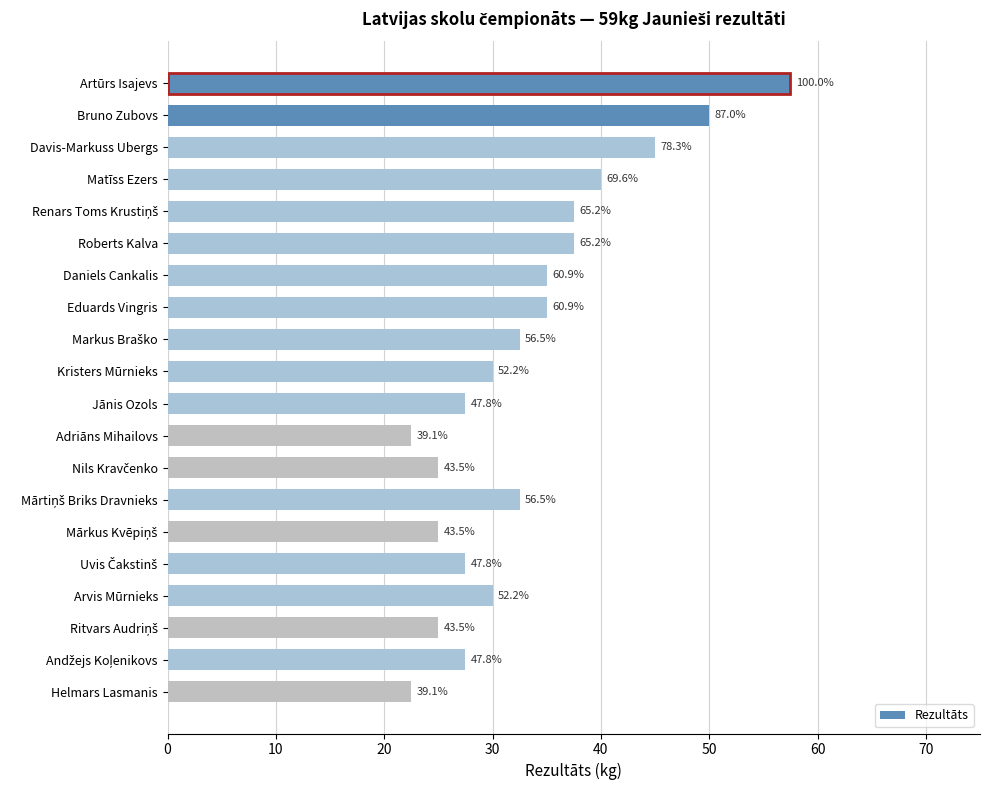

Approximately how many times larger is the value at Roberts Kalva compared to Adriāns Mihailovs?

1.7